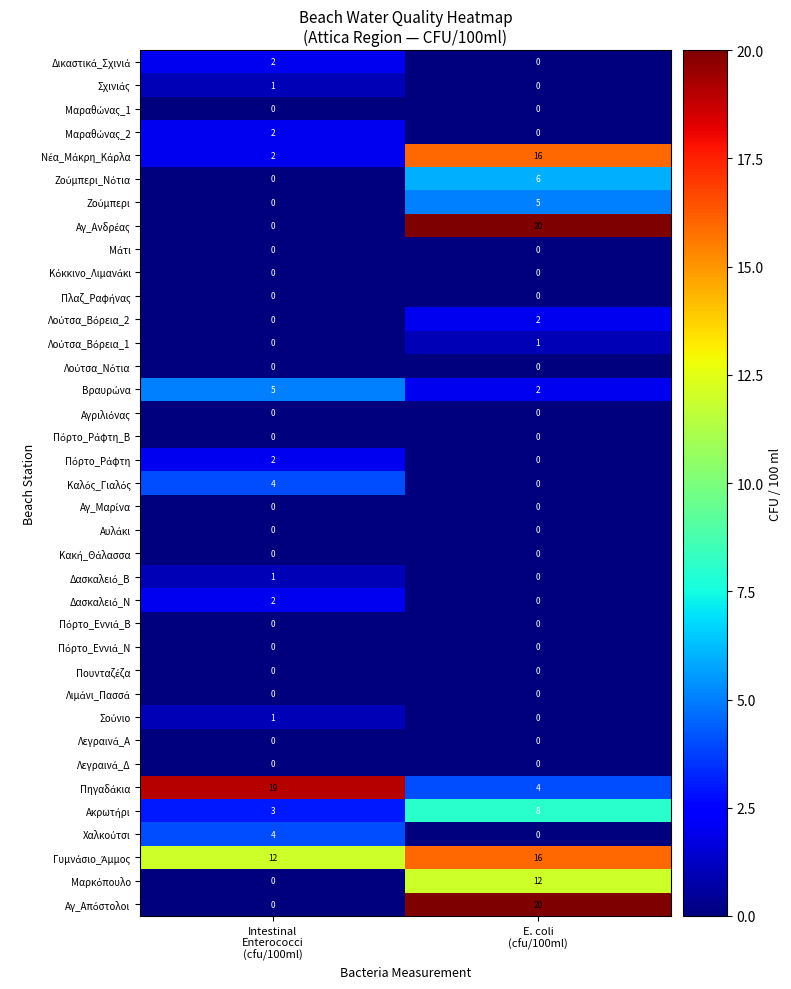

What is the greatest value displayed?

20